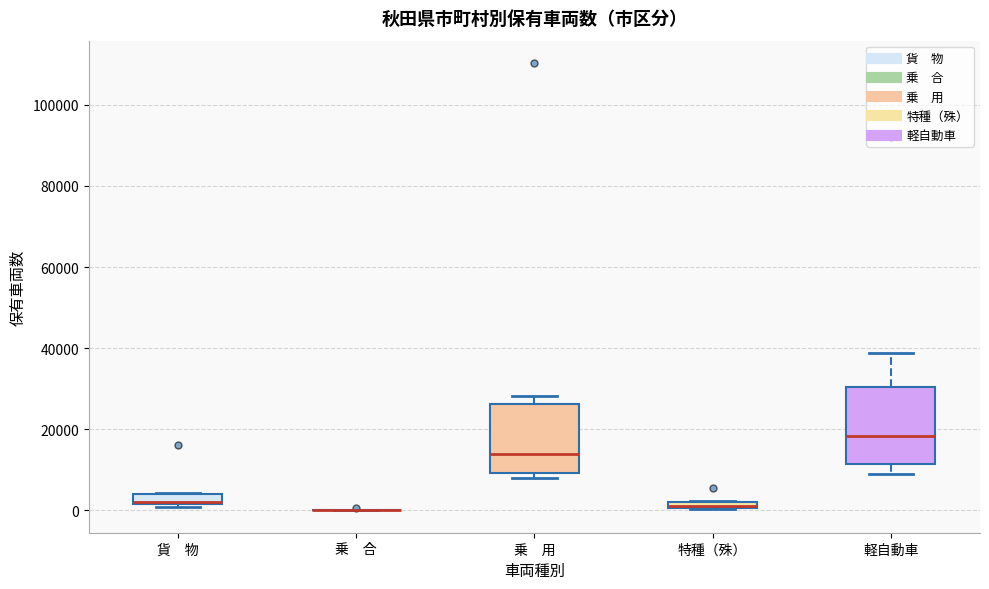

Where is the lower edge of the box for 貨 物 on the y-axis? The values are not printed on the chart, so give them approximately, as read against the axis.

2000